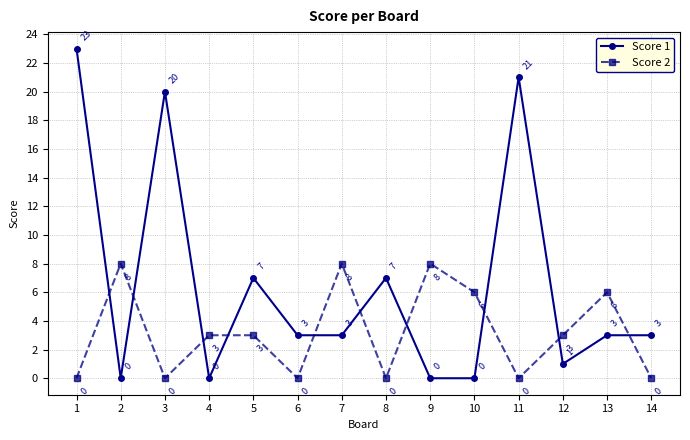

What is the difference between the second highest and minimum values in the Score 1 series?

21